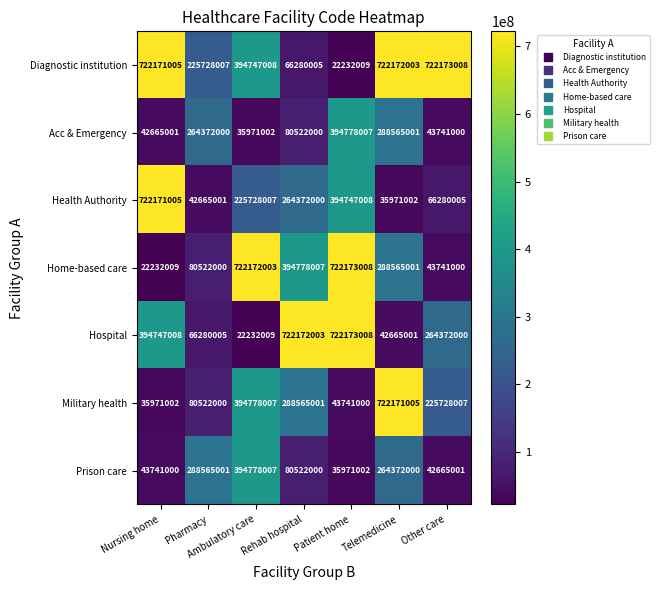

True or false: Diagnostic institution has a value of 9337077 at Patient home.

False